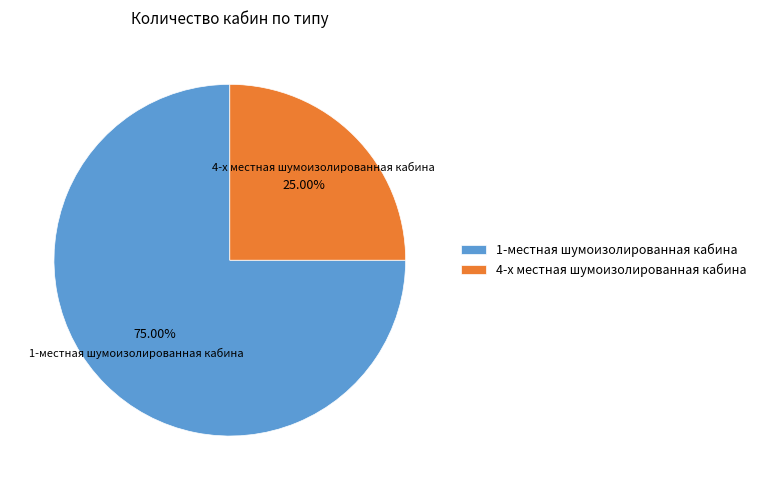

What is the majority slice?

1-местная шумоизолированная кабина